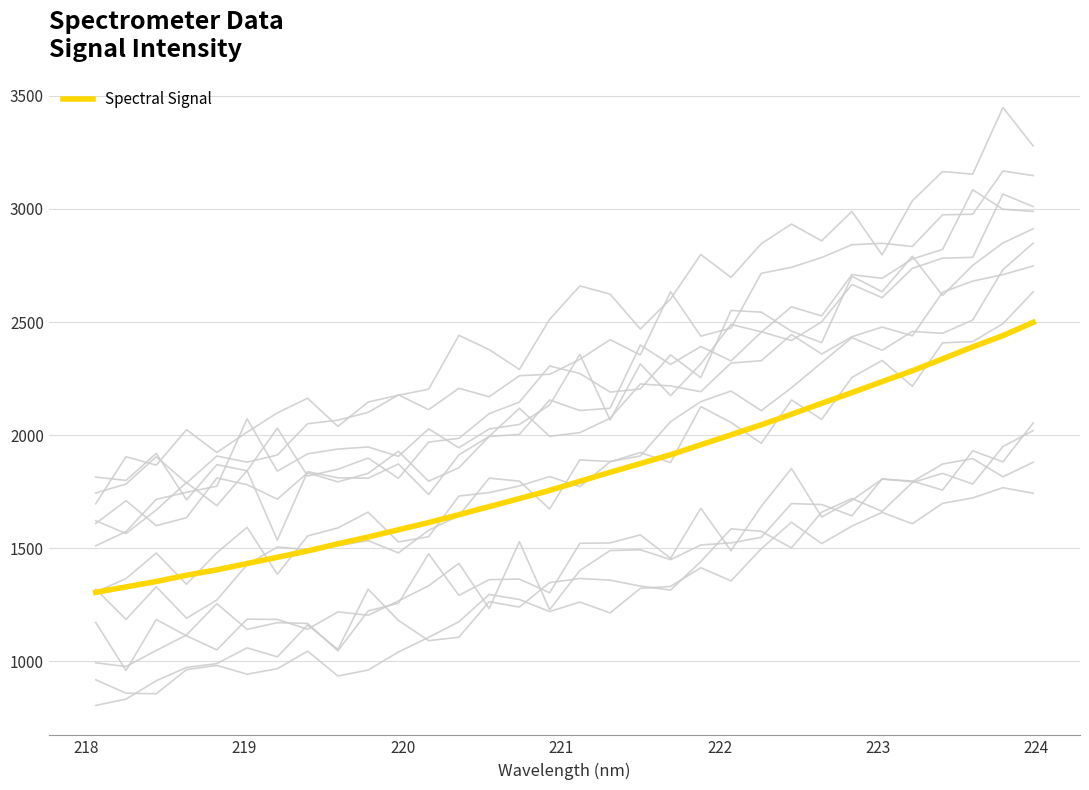

What is the highest value of the Spectral Signal series?

2498.8